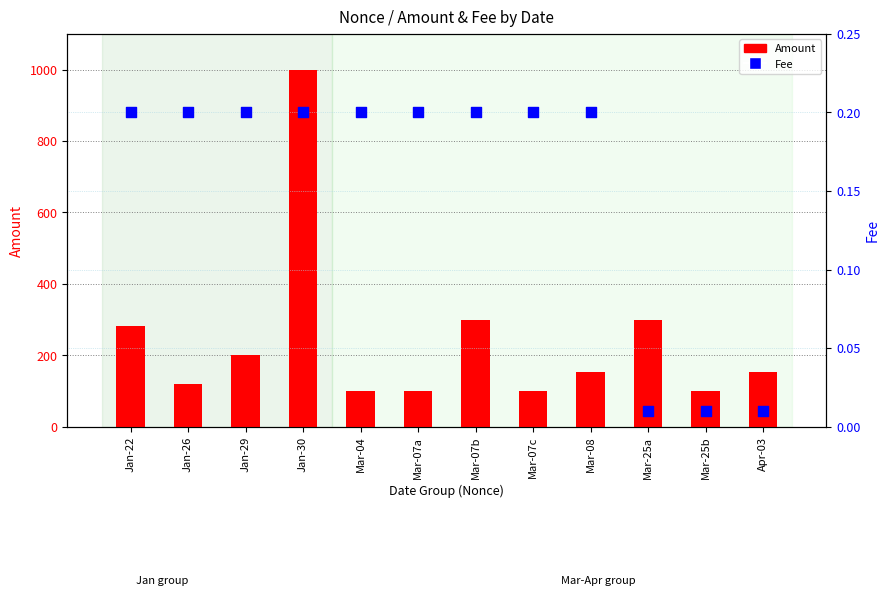

Which series has the widest spread of Y values?

Amount